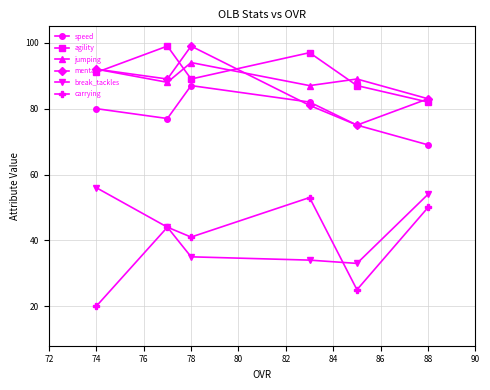

What is the value of the break_tackles point at the 4th from the left?

34